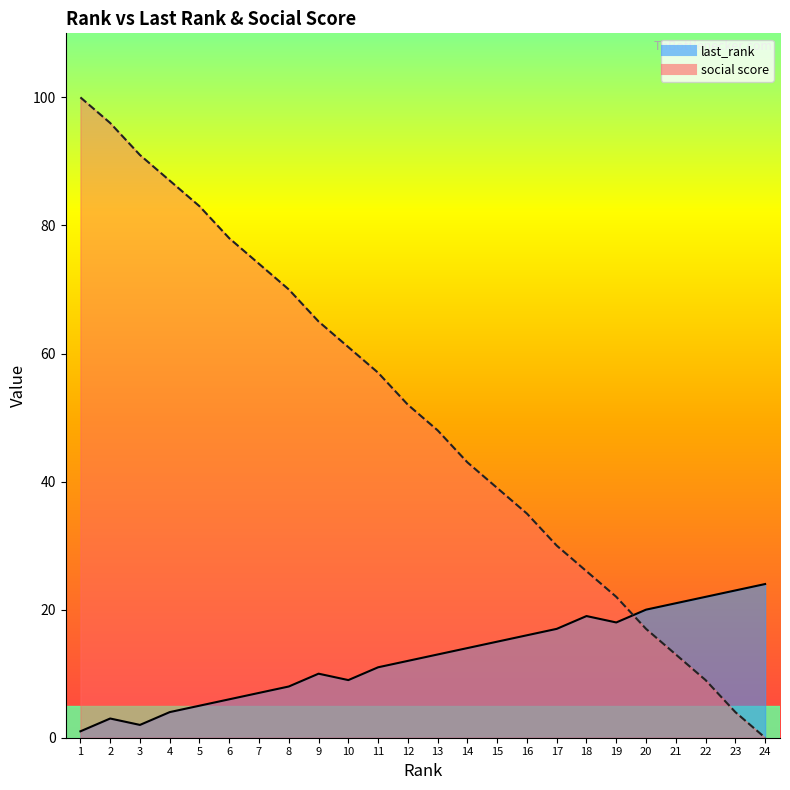

What are all the series names shown in the legend?

last_rank, social score